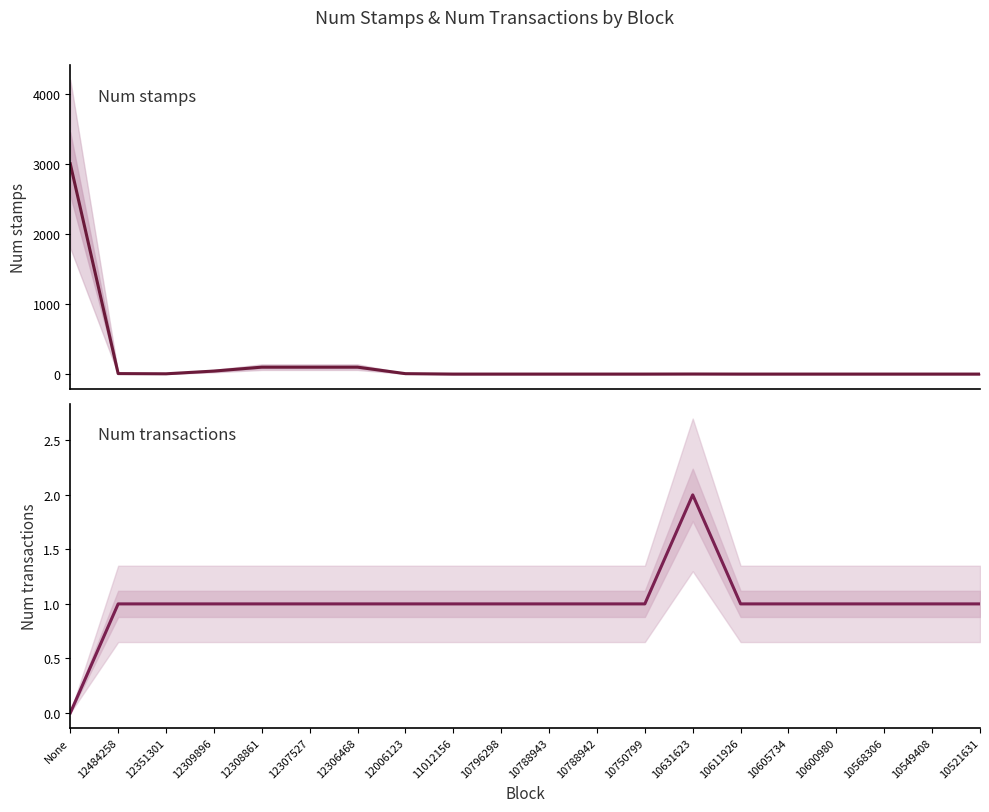

What is the maximum value for Num stamps?

3003